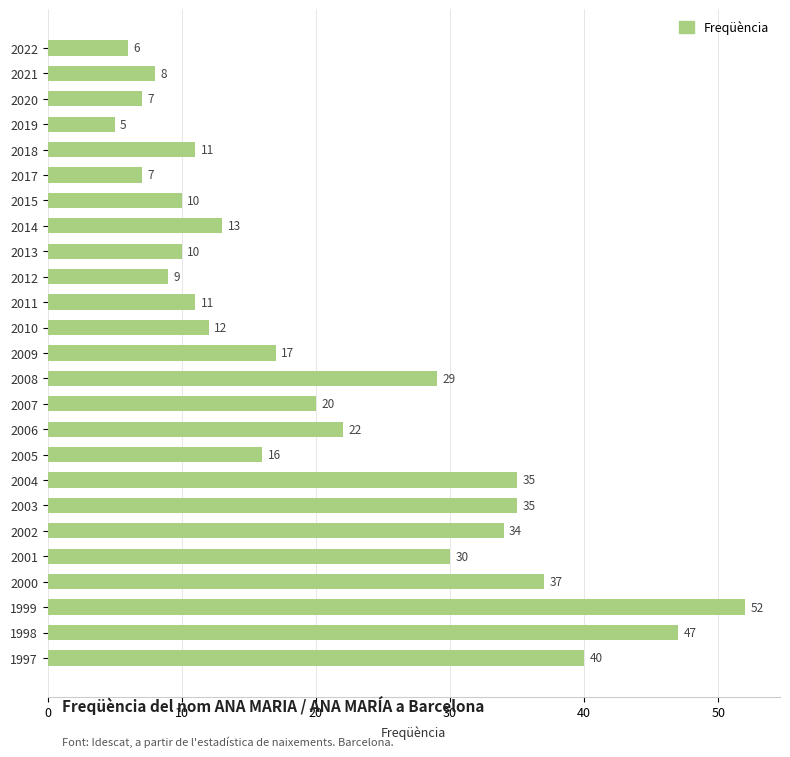

What is the ratio of the value at 2015 to the value at 2013?

1.0